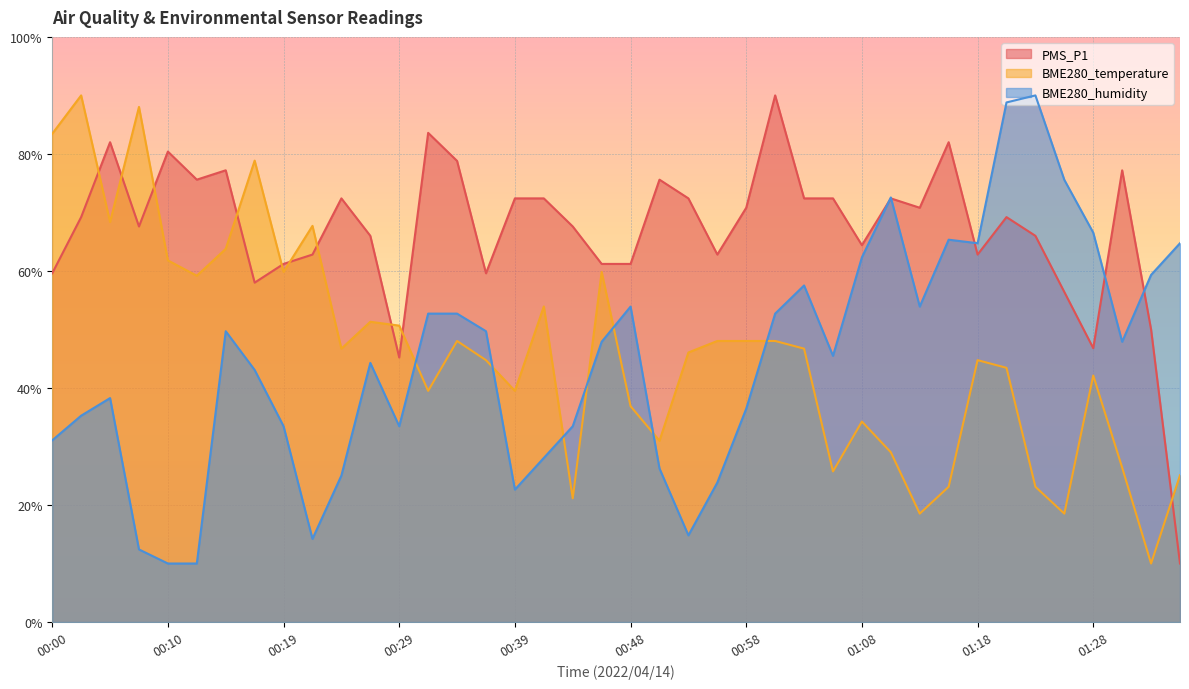

What are all the series names shown in the legend?

PMS_P1, BME280_temperature, BME280_humidity